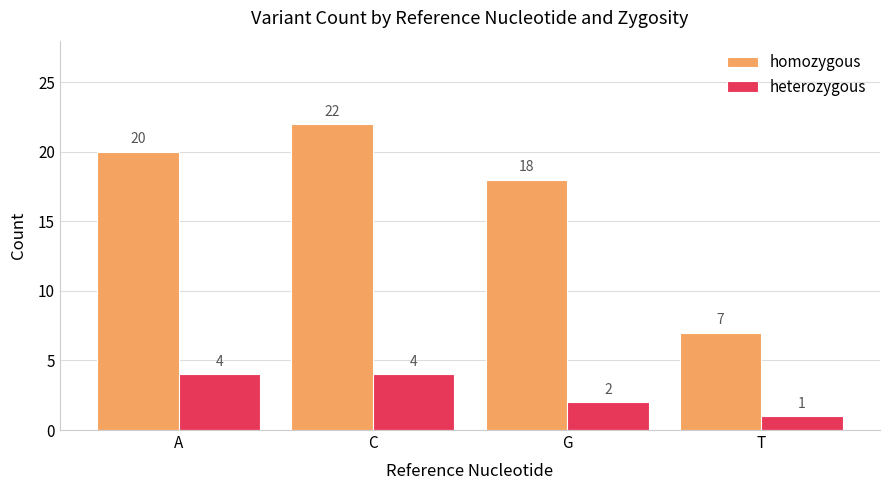

Reading left to right, extract all data points from this chart.

homozygous: A=20	C=22	G=18	T=7
heterozygous: A=4	C=4	G=2	T=1